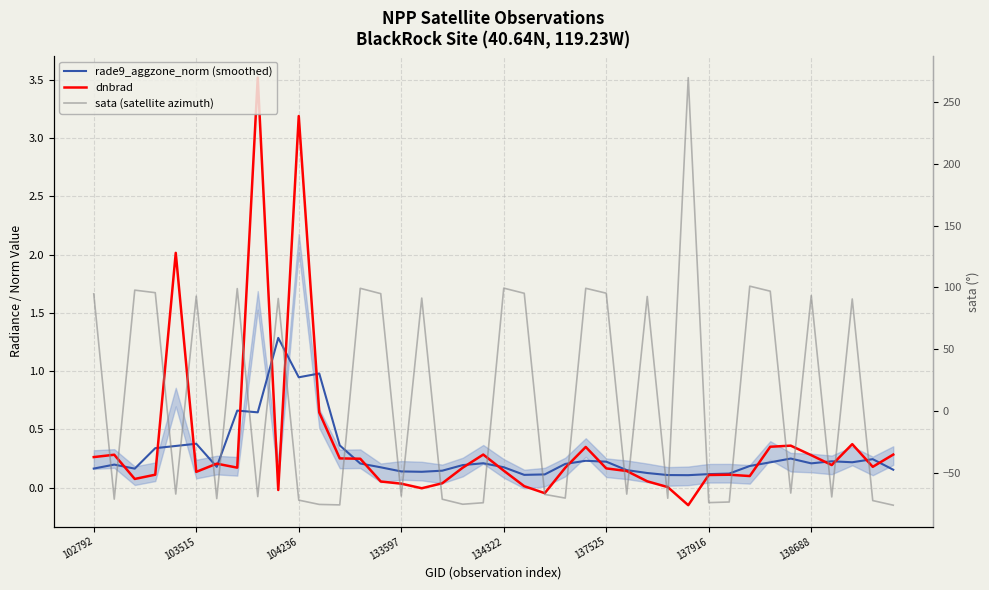

What is the maximum value for rade9_aggzone_norm (smoothed)?

1.3